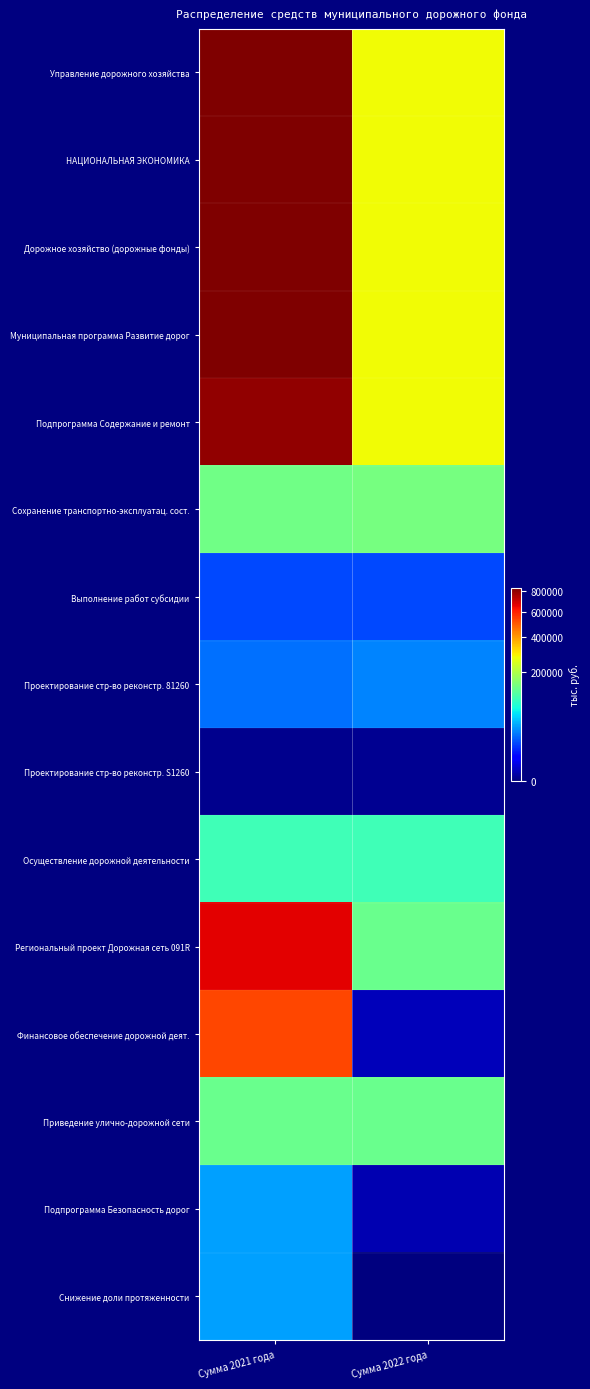

Reading left to right, what are all the values shown in this chart?

Управление дорожного хозяйства: Сумма 2021 года=833416.9	Сумма 2022 года=275731.2
НАЦИОНАЛЬНАЯ ЭКОНОМИКА: Сумма 2021 года=833416.9	Сумма 2022 года=275731.2
Дорожное хозяйство (дорожные фонды): Сумма 2021 года=833416.9	Сумма 2022 года=275731.2
Муниципальная программа Развитие дорог: Сумма 2021 года=833416.9	Сумма 2022 года=275731.2
Подпрограмма Содержание и ремонт: Сумма 2021 года=797481.0	Сумма 2022 года=275380.8
Сохранение транспортно-эксплуатац. сост.: Сумма 2021 года=136783.1	Сумма 2022 года=142682.9
Выполнение работ субсидии: Сумма 2021 года=14314.3	Сумма 2022 года=14527.4
Проектирование стр-во реконстр. 81260: Сумма 2021 года=22745.9	Сумма 2022 года=28027.4
Проектирование стр-во реконстр. S1260: Сумма 2021 года=22.8	Сумма 2022 года=28.1
Осуществление дорожной деятельности: Сумма 2021 года=100100.1	Сумма 2022 года=100100.1
Региональный проект Дорожная сеть 091R: Сумма 2021 года=660697.9	Сумма 2022 года=132697.9
Финансовое обеспечение дорожной деят.: Сумма 2021 года=528558.4	Сумма 2022 года=558.4
Приведение улично-дорожной сети: Сумма 2021 года=132139.5	Сумма 2022 года=132139.5
Подпрограмма Безопасность дорог: Сумма 2021 года=35935.9	Сумма 2022 года=350.4
Снижение доли протяженности: Сумма 2021 года=35035.0	Сумма 2022 года=0.0